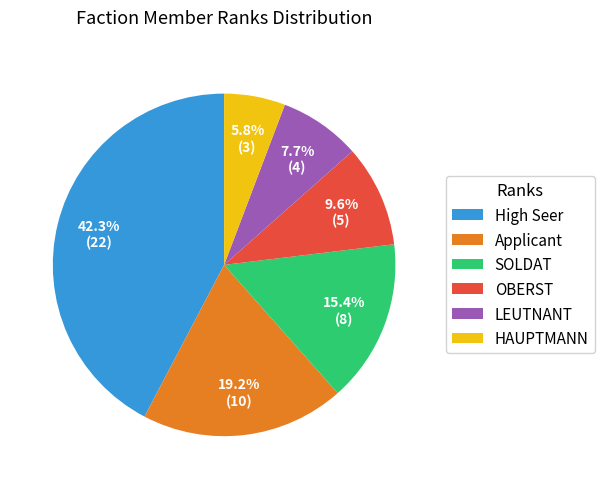

Rank the categories by value from highest to lowest.

High Seer, Applicant, SOLDAT, OBERST, LEUTNANT, HAUPTMANN